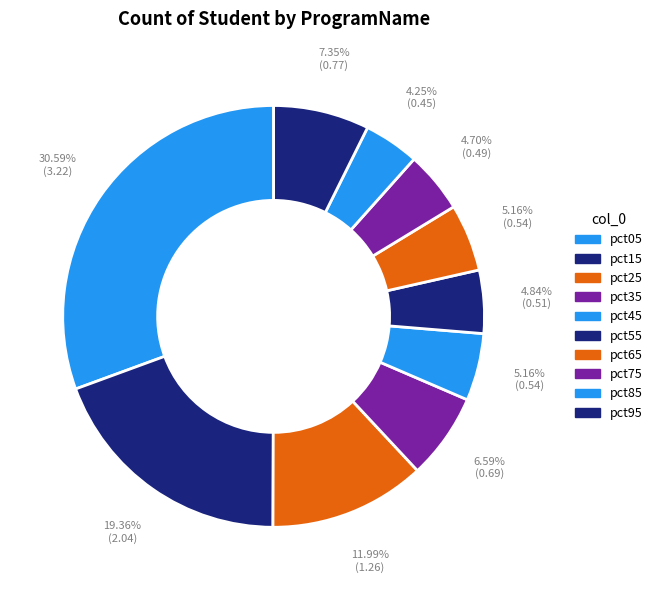

To the nearest percent, what percentage of the pie is pct05?

31%